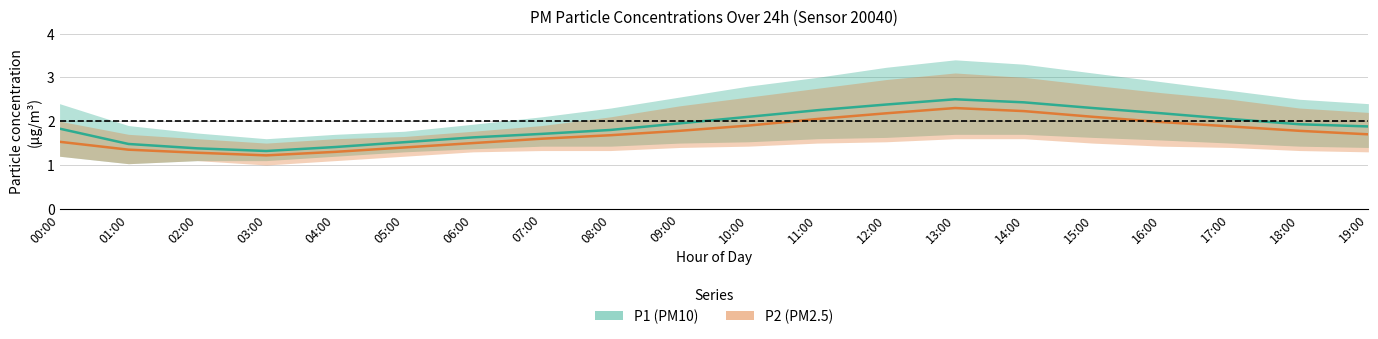

In P1 (PM10), how many points are higher than both neighbors (excluding endpoints)?

1